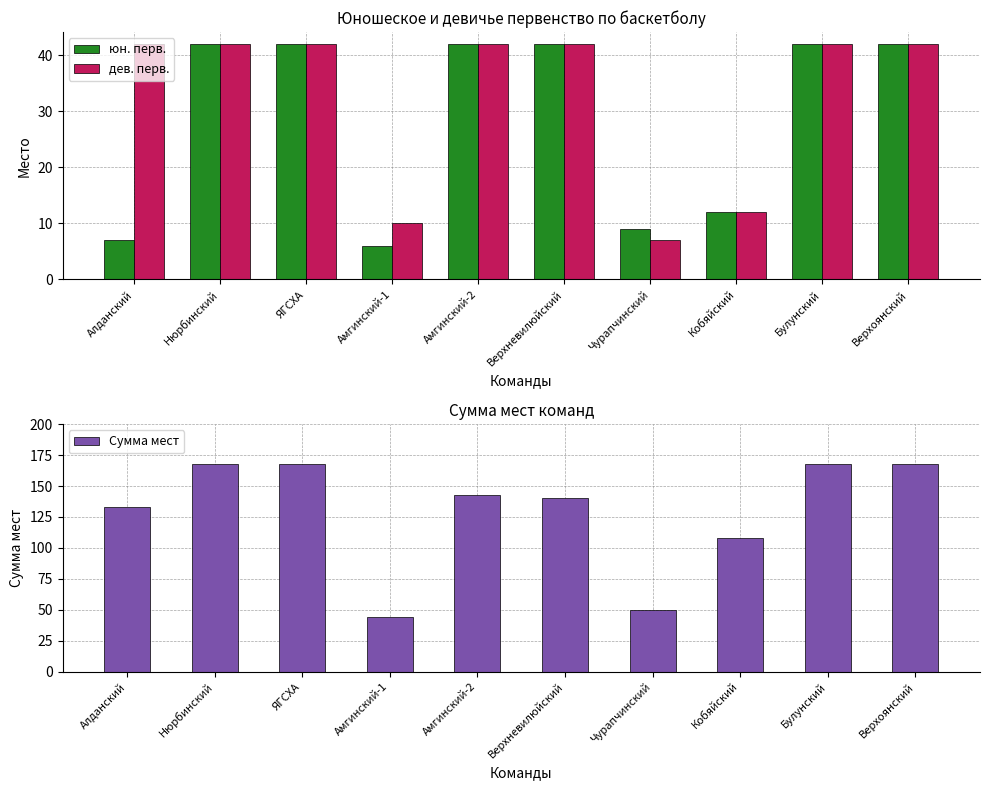

Which series changed the most between ЯГСХА and Булунский?

юн. перв.